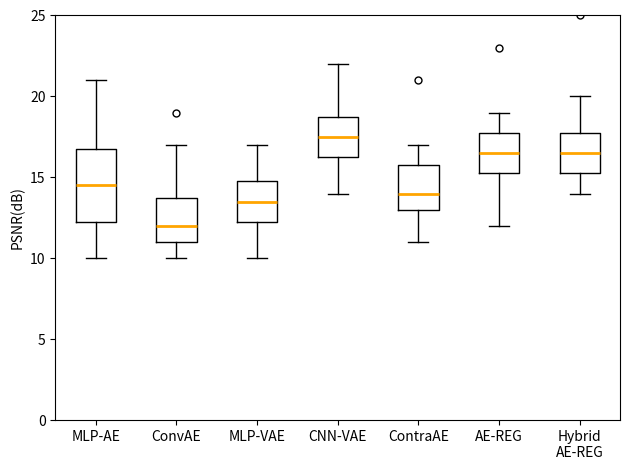

Which box is the tallest, from its lower edge to its upper edge?

MLP-AE